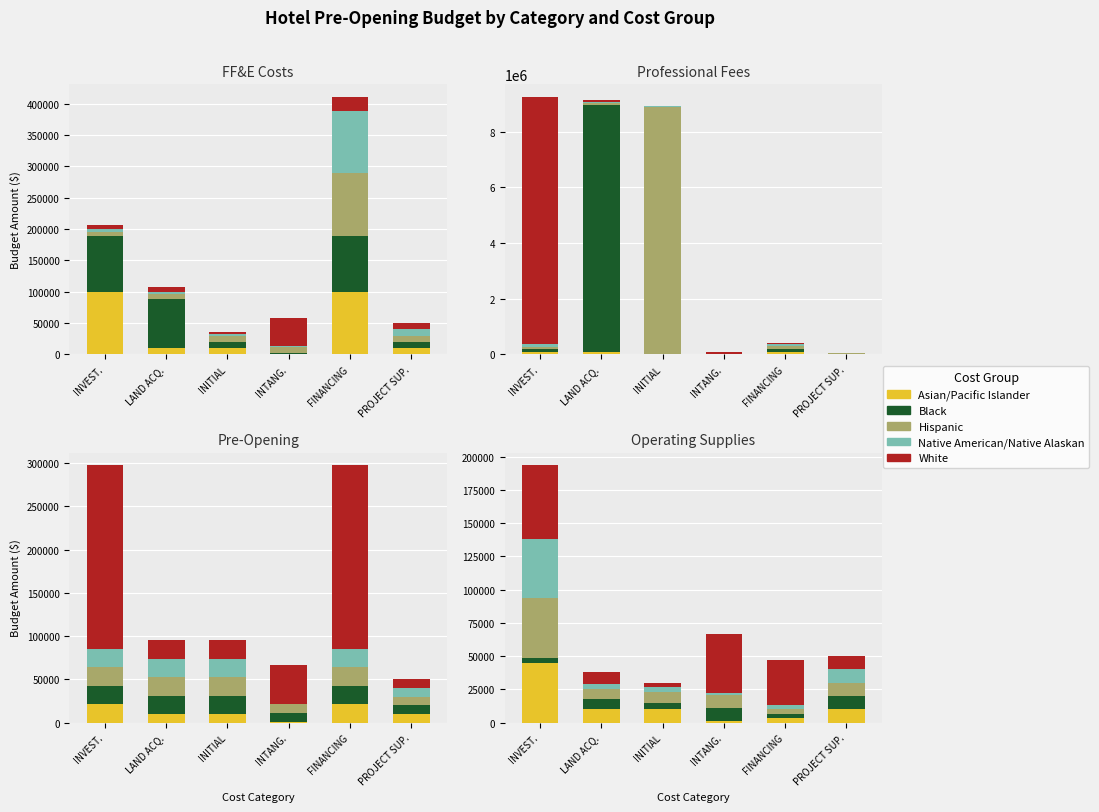

What position from the left is FINANCING?

5